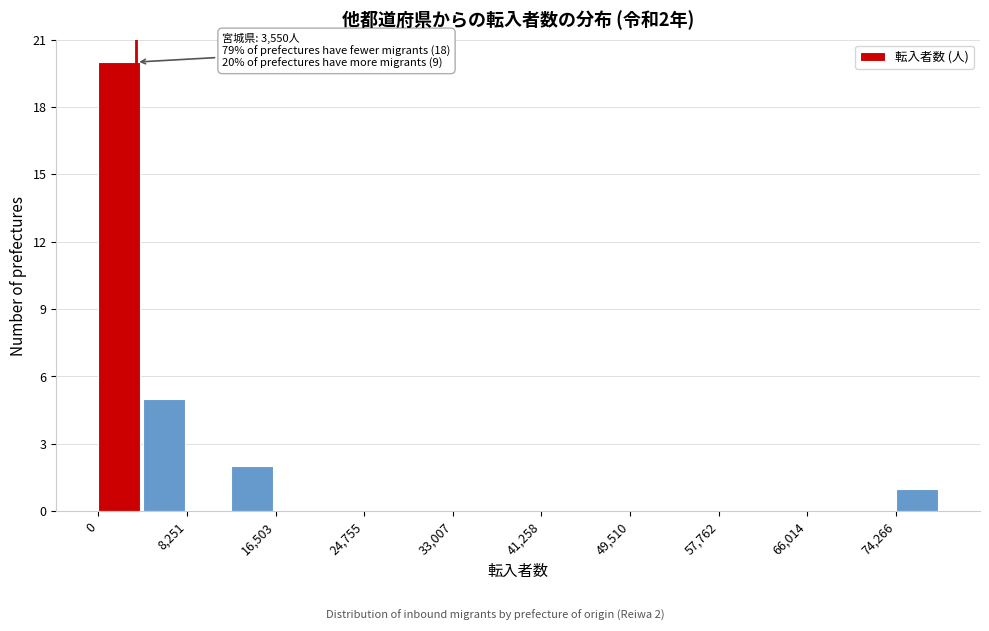

Over which range of the x-axis is the bar tallest?

0 to 4000